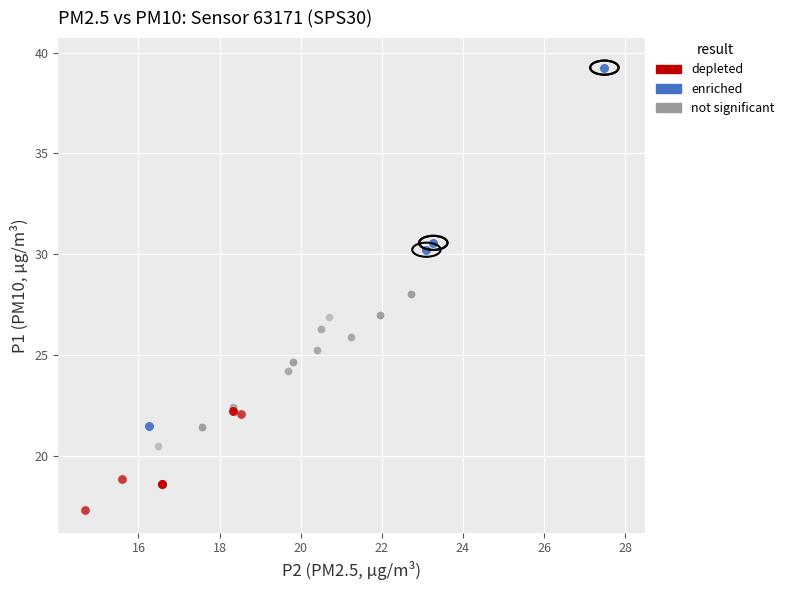

Which series reaches the minimum Y coordinate?

depleted